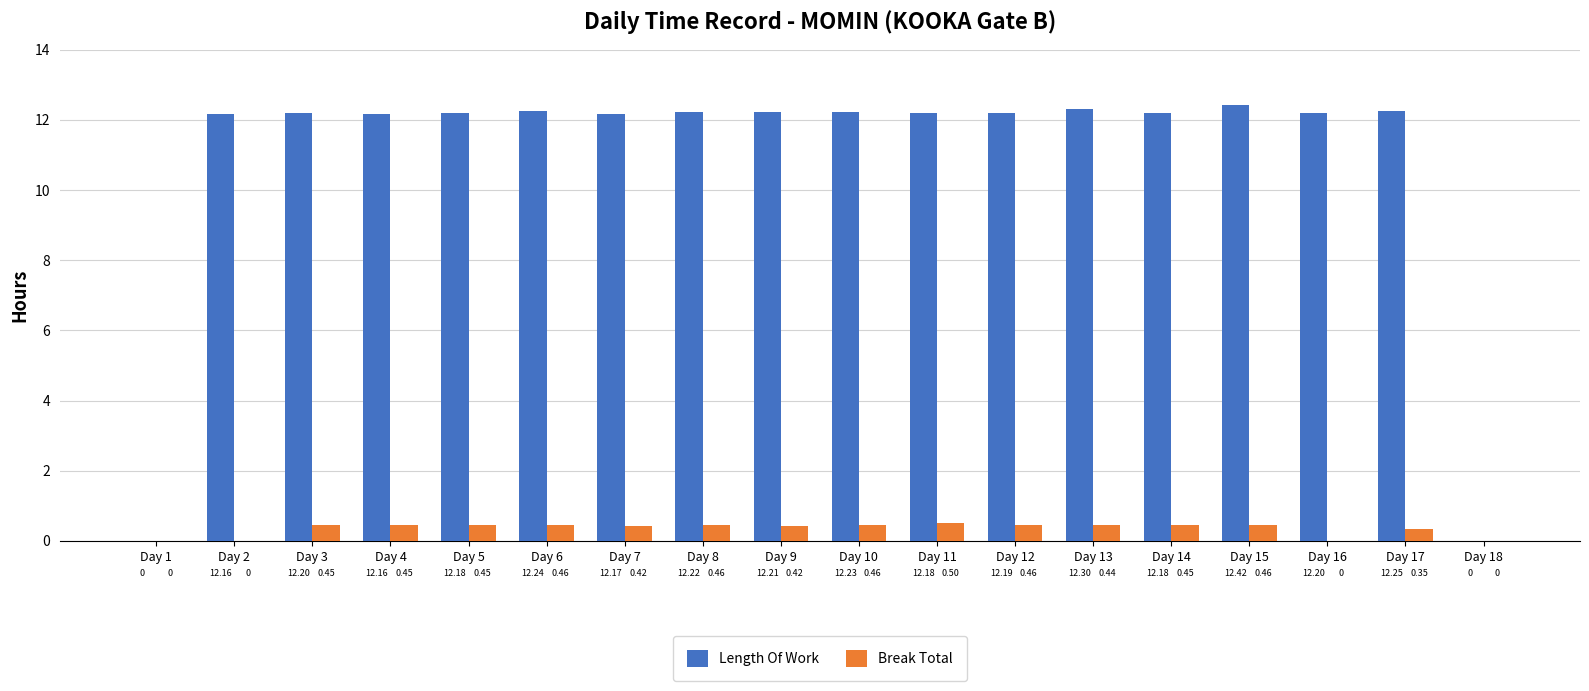

What is the total value across all series at Day 5?

12.6